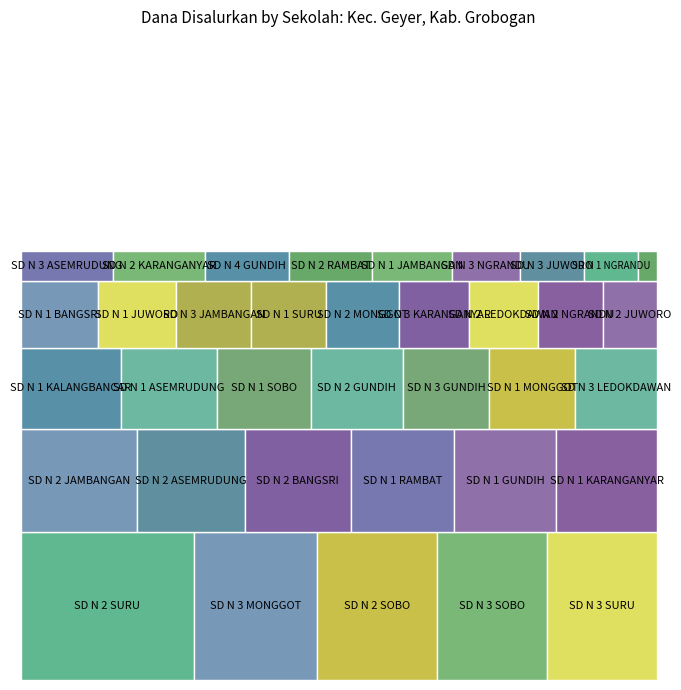

Reading right to left, transcribe all the data shown in this chart.

20700000	49275000	49275000	16650000	54900000	33300000	29700000	15750000	31950000	35325000	22725000	77850000	54000000	20250000	27450000	31050000	29025000	22275000	22950000	47475000	37575000	43200000	44325000	31500000	38250000	42525000	13050000	34875000	4725000	41175000	40725000	32850000	19575000	41625000	32850000	39150000